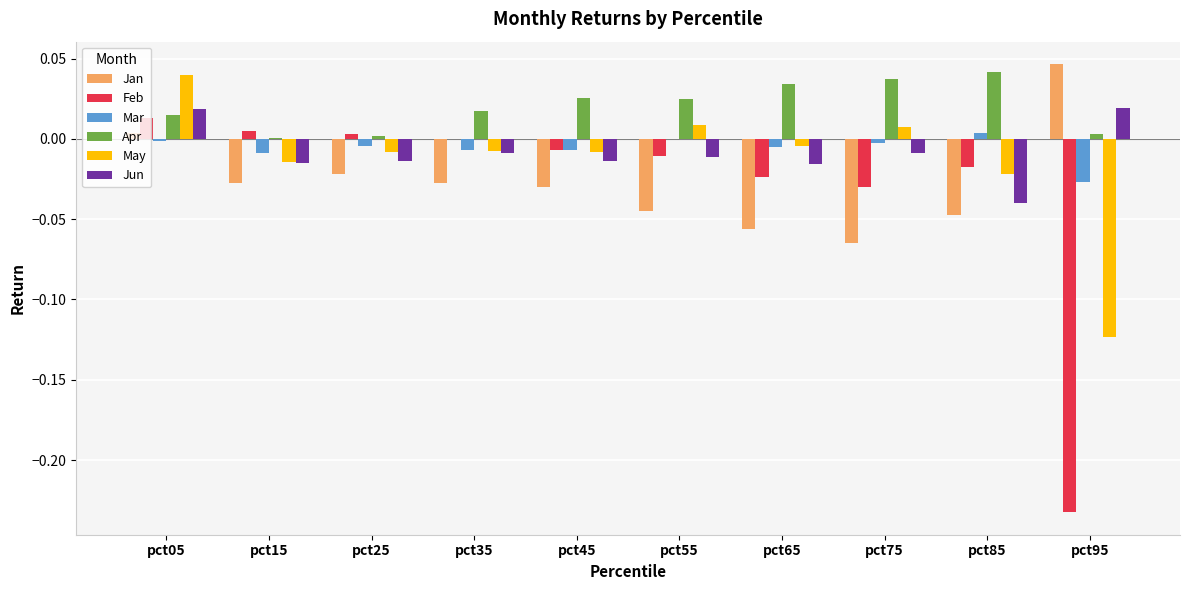

Which category has the highest value across all series?

pct95